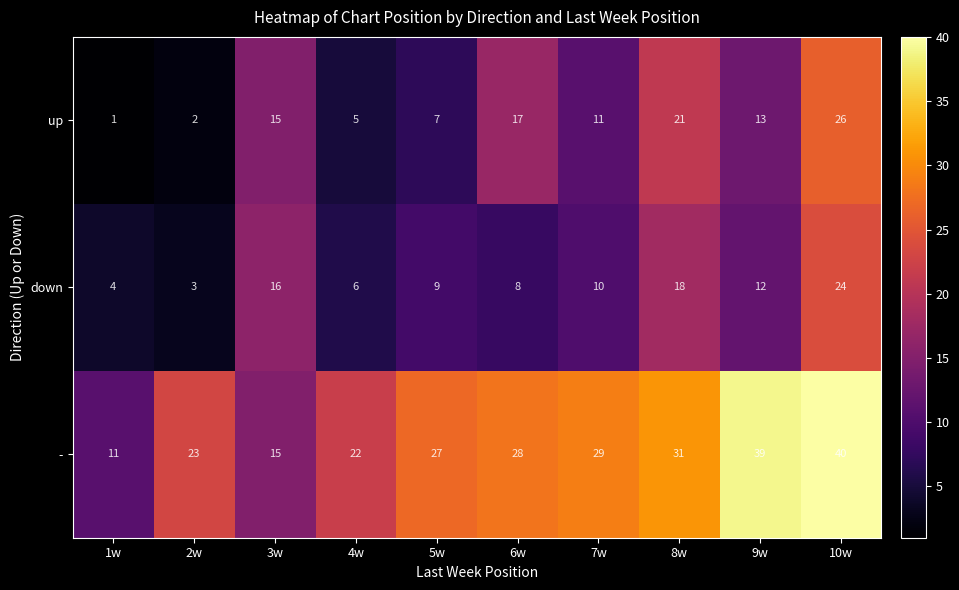

Which category has the lowest value across all series?

1w